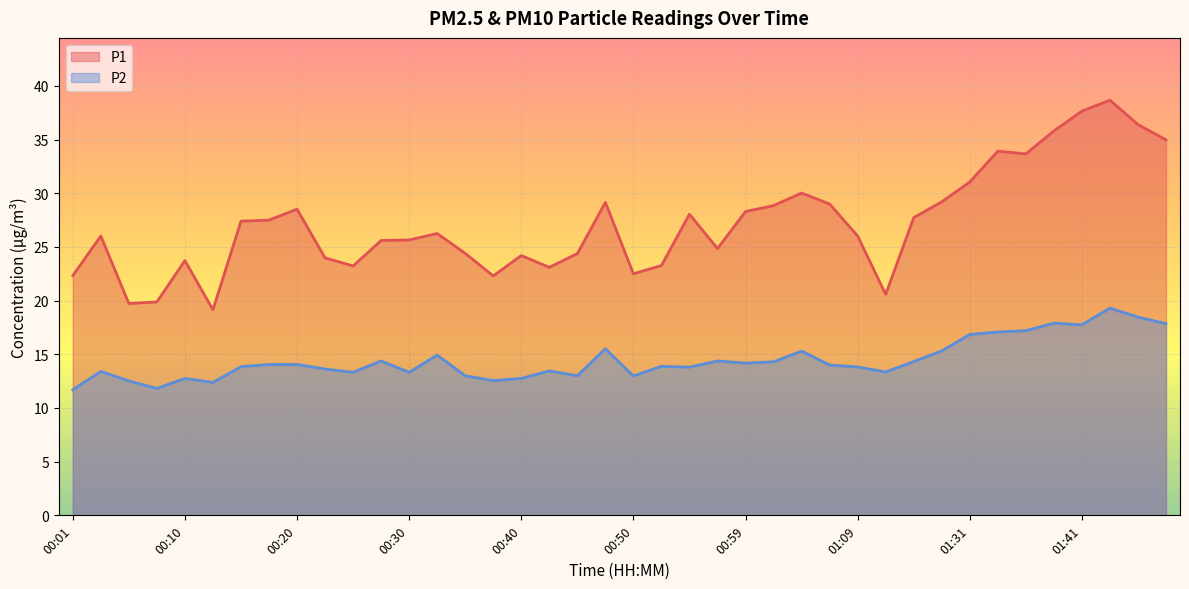

Which category has the highest value across all series?

01:44